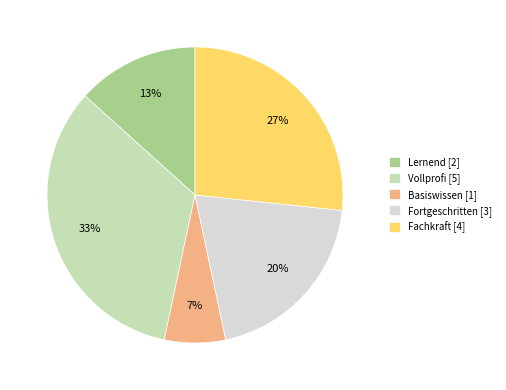

Does any single category account for the majority?

No